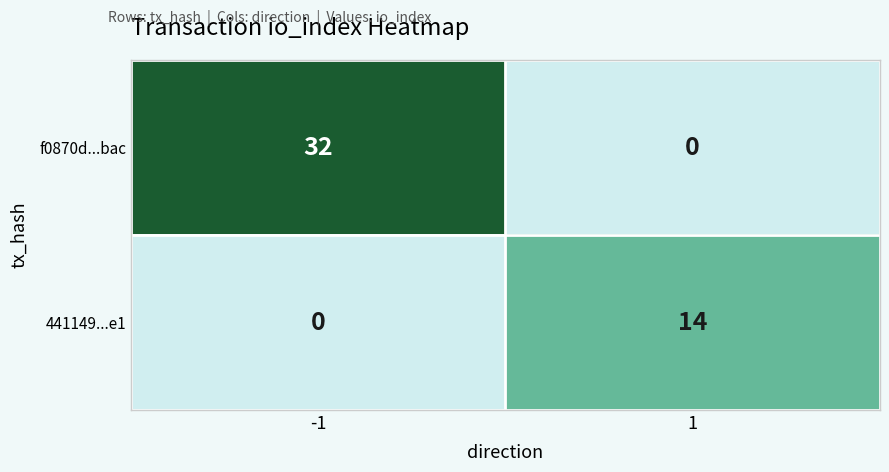

Which series has the largest range (max minus min)?

f0870d...bac